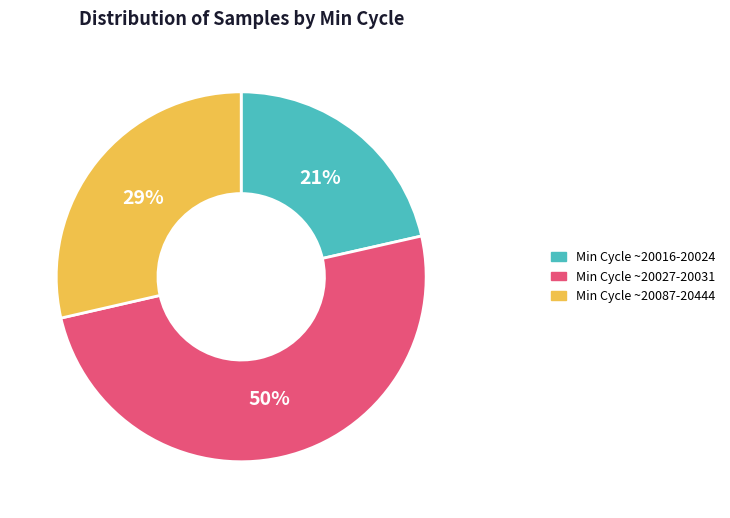

How many slices are in this pie chart?

3